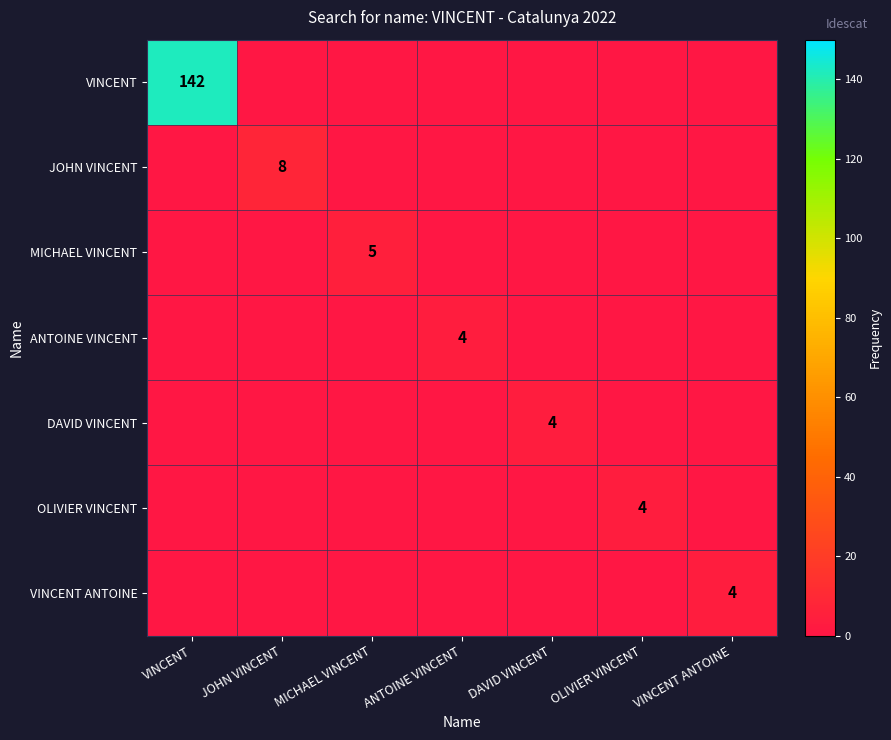

The value of OLIVIER VINCENT at OLIVIER VINCENT is 7. True or false?

False